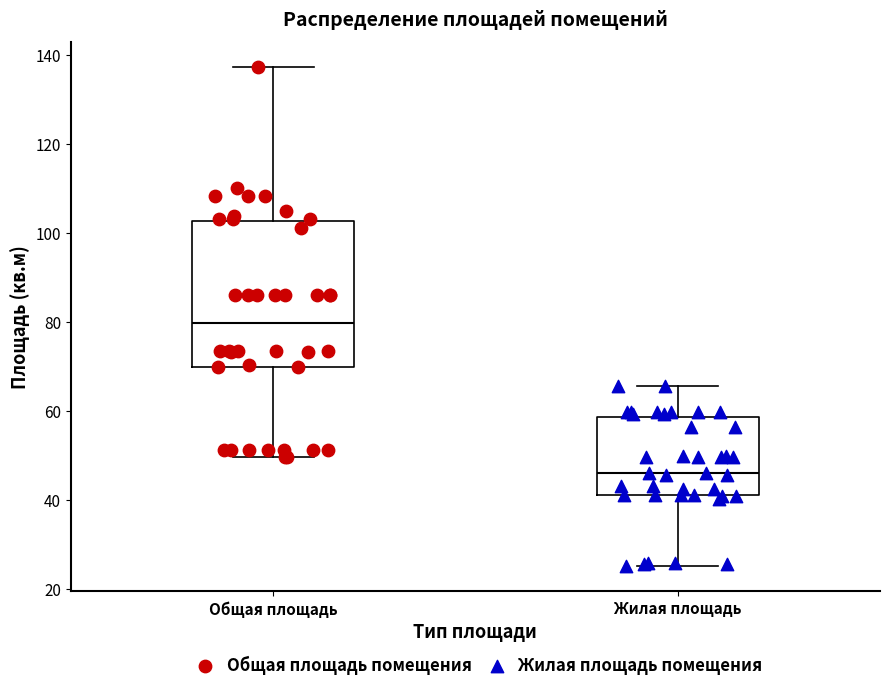

Which box is the tallest, from its lower edge to its upper edge?

Общая площадь